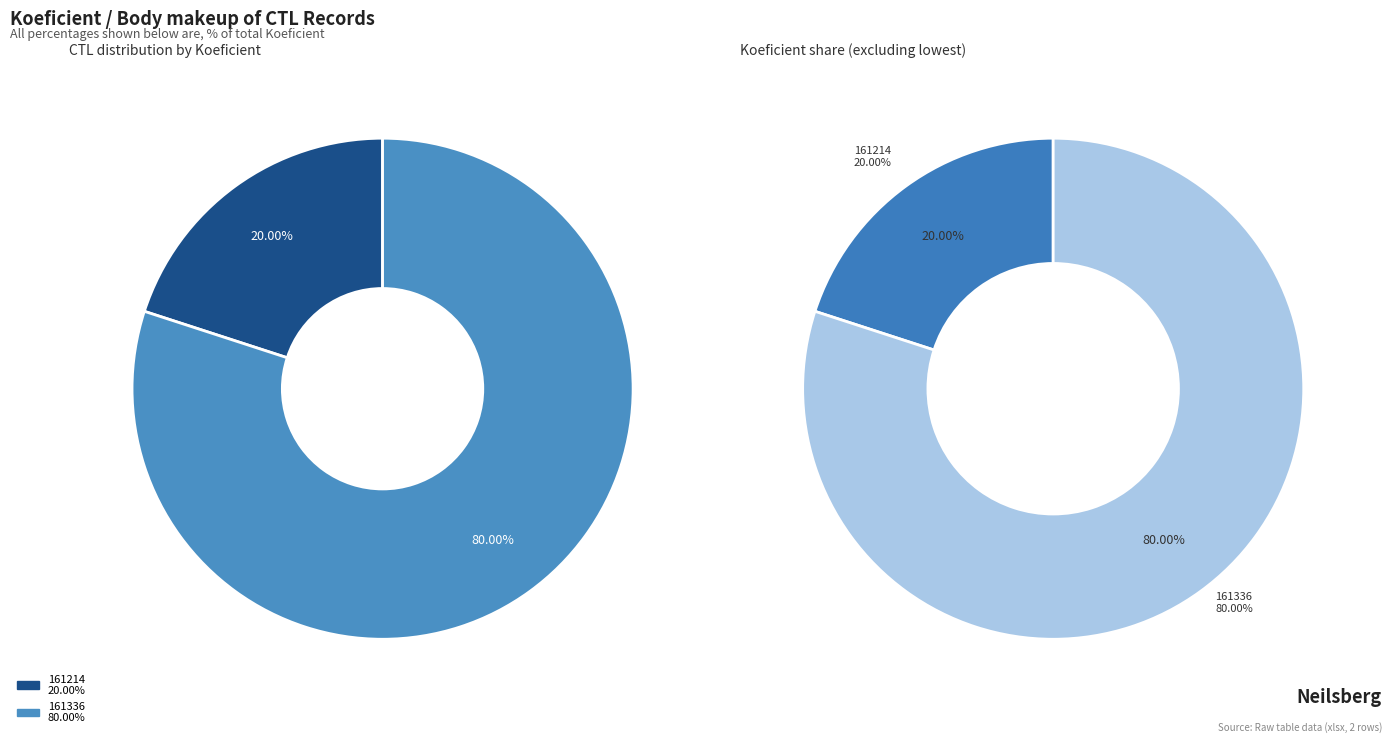

To the nearest percent, what portion does 161336 represent?

80%